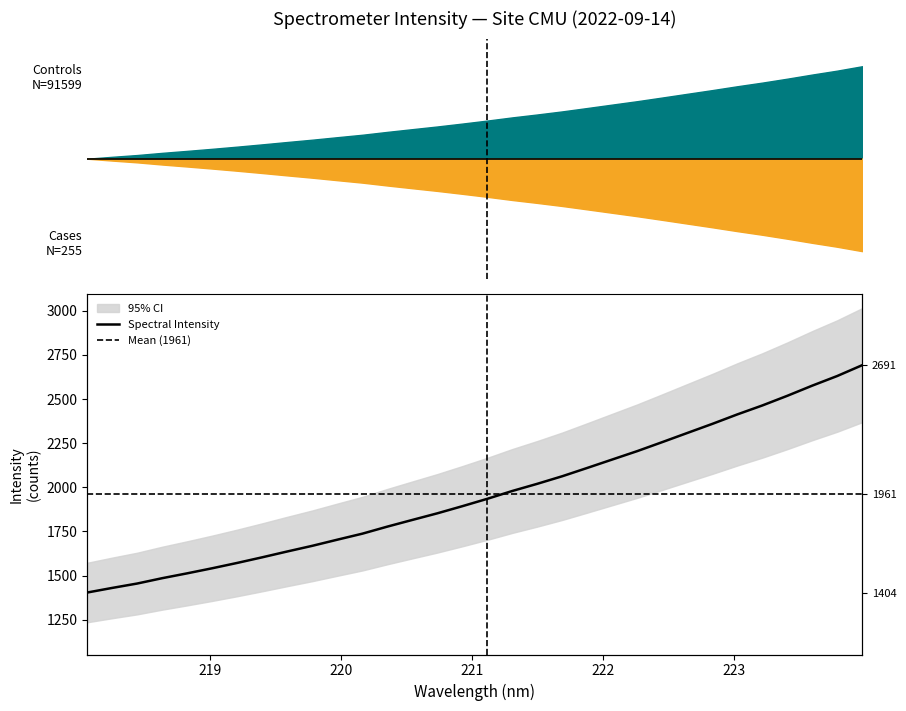

What is the smallest value displayed?

1403.7